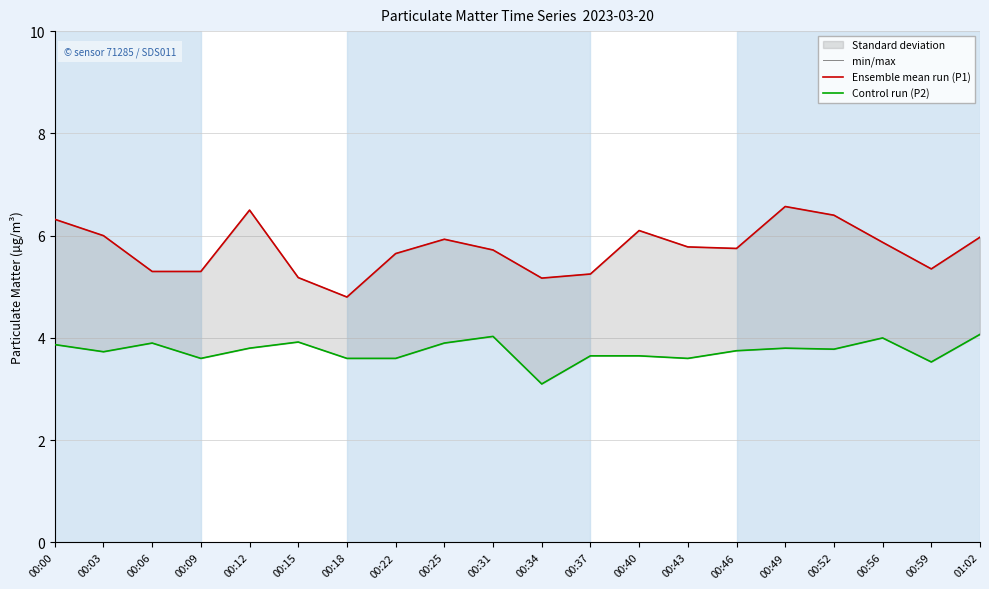

How many values in the min/max series are below 5?

1